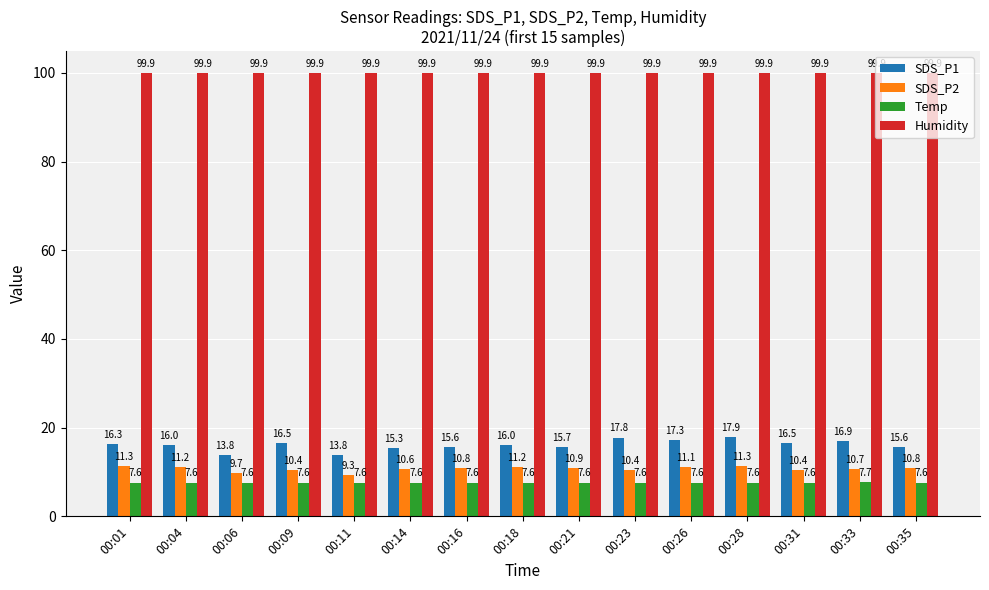

Between 00:16 and 00:26, which series saw the biggest shift?

SDS_P1